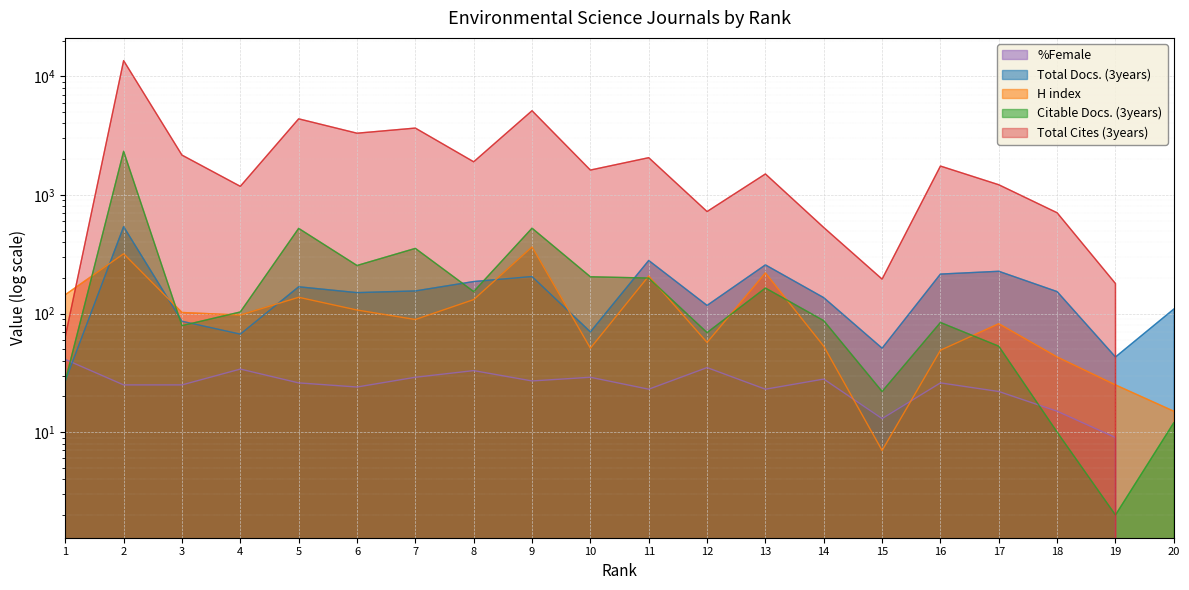

Is it true that Total Docs. (3years) equals 117 at 12?

True